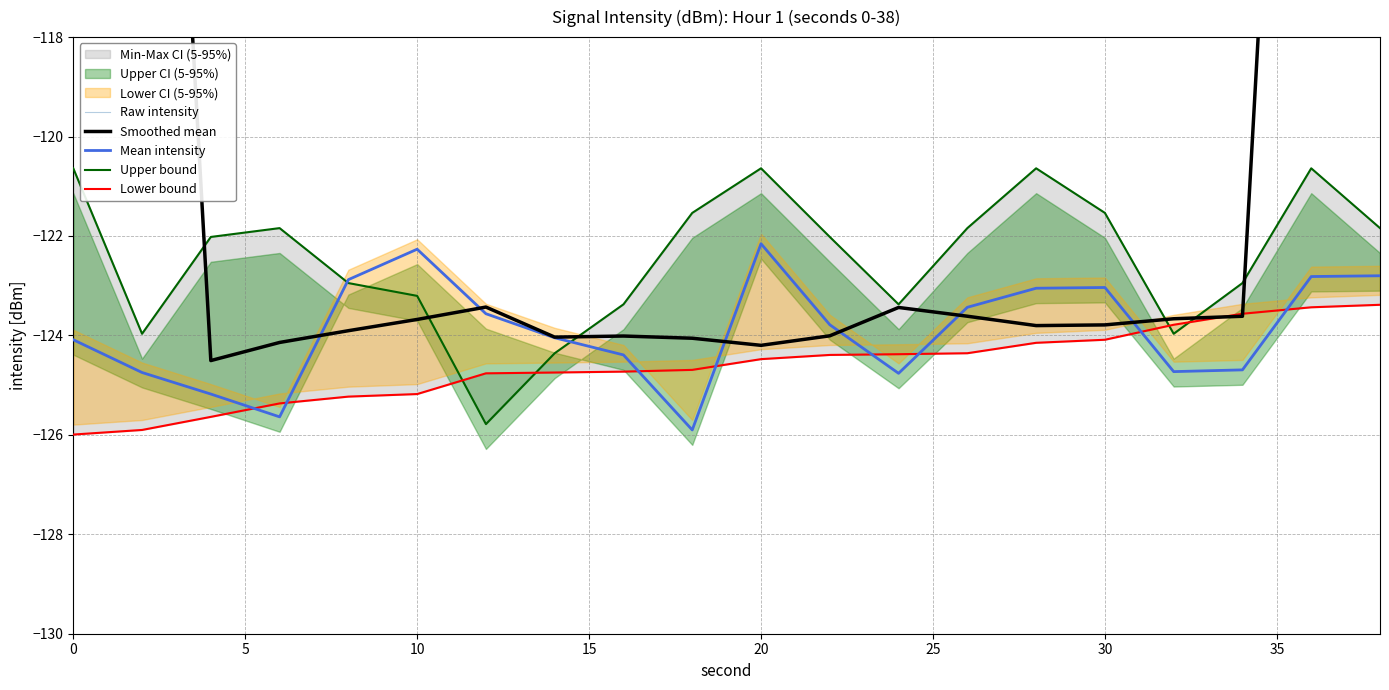

The value of Upper bound at 17 is -32.4. True or false?

False